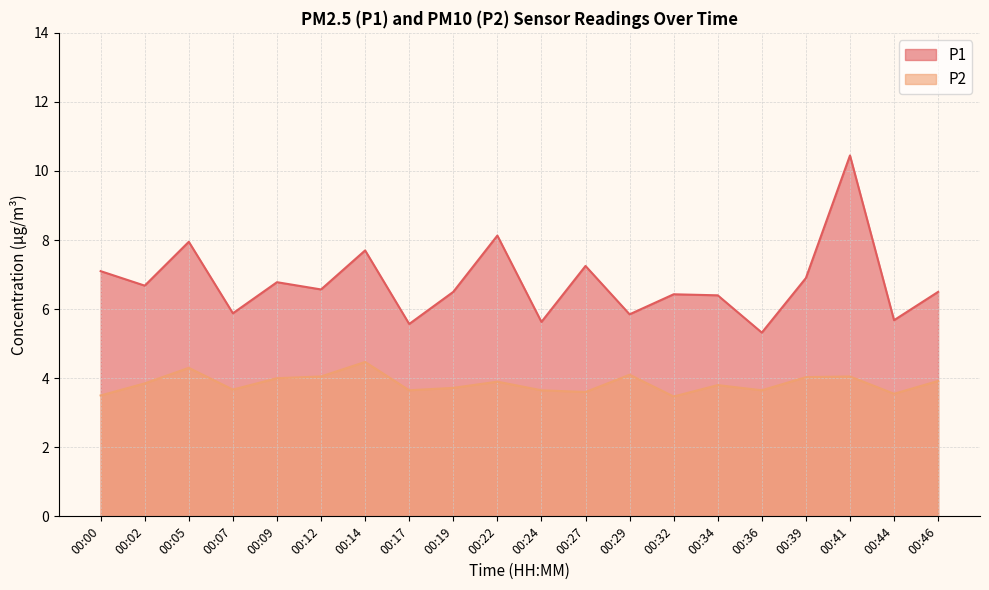

Where is P2 nearest to the value 3?

00:32